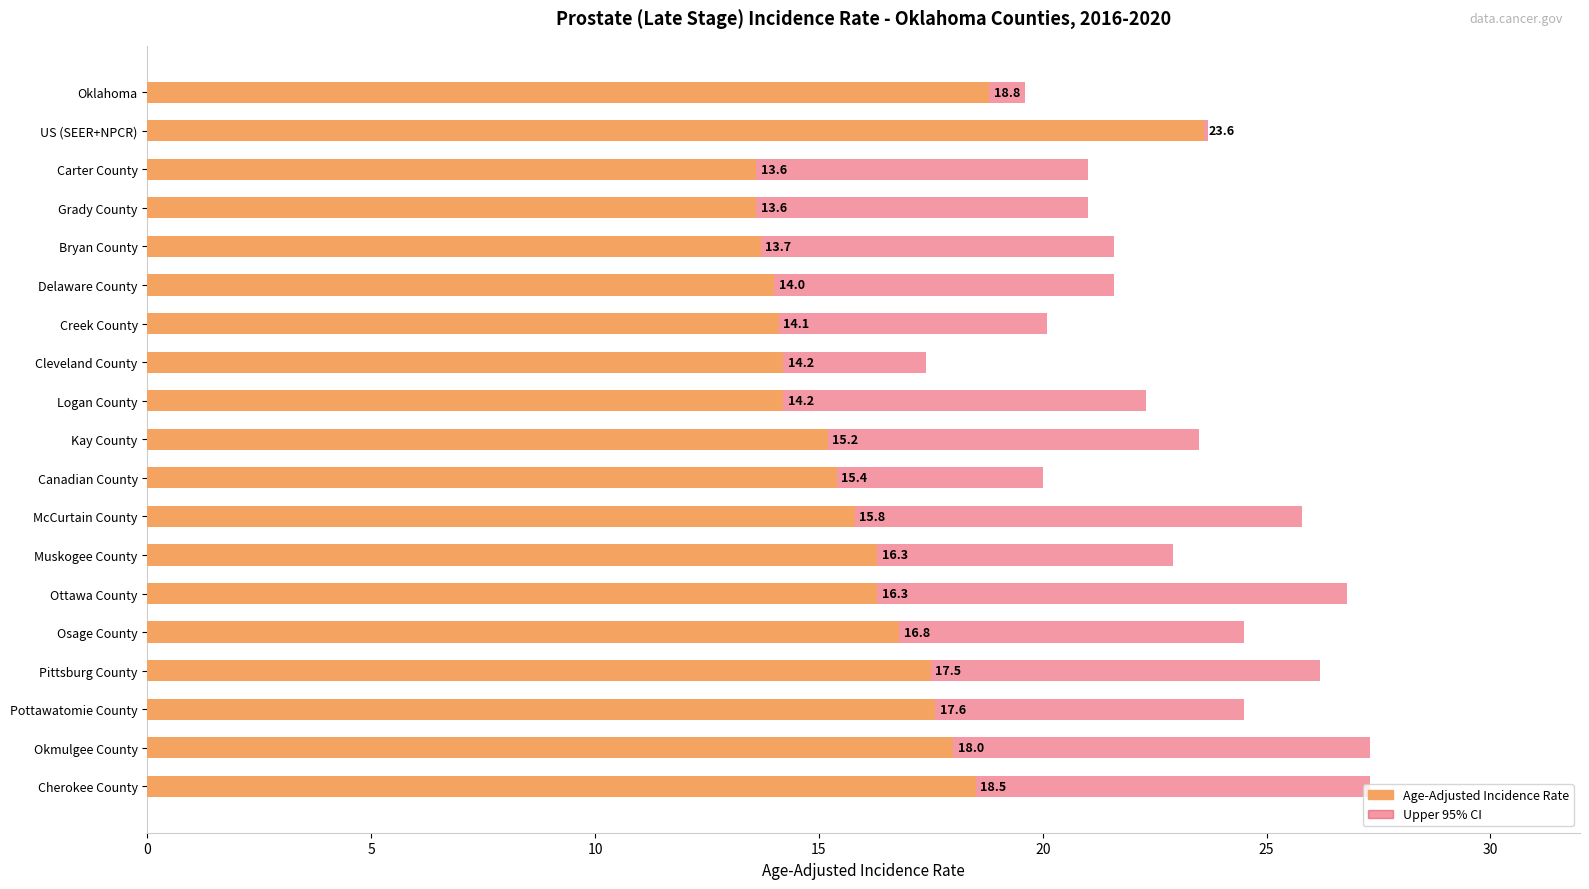

How many bars are there in total?

38